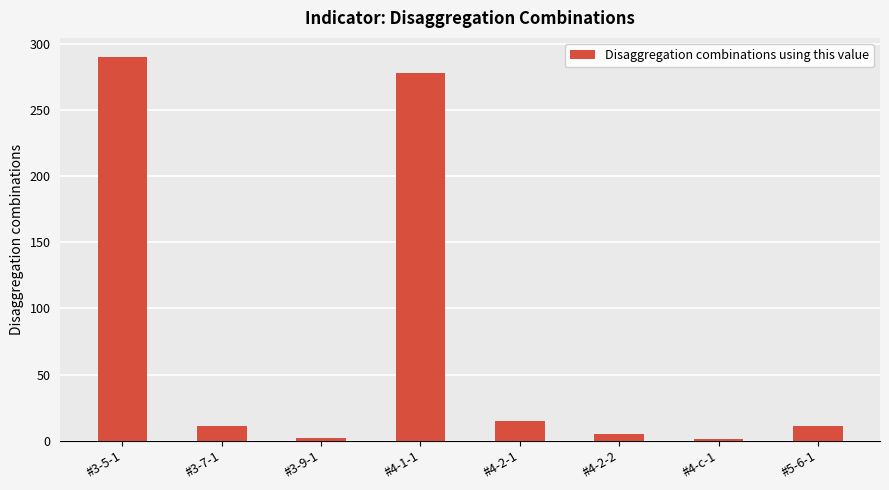

What is the difference between the maximum and minimum values?

289